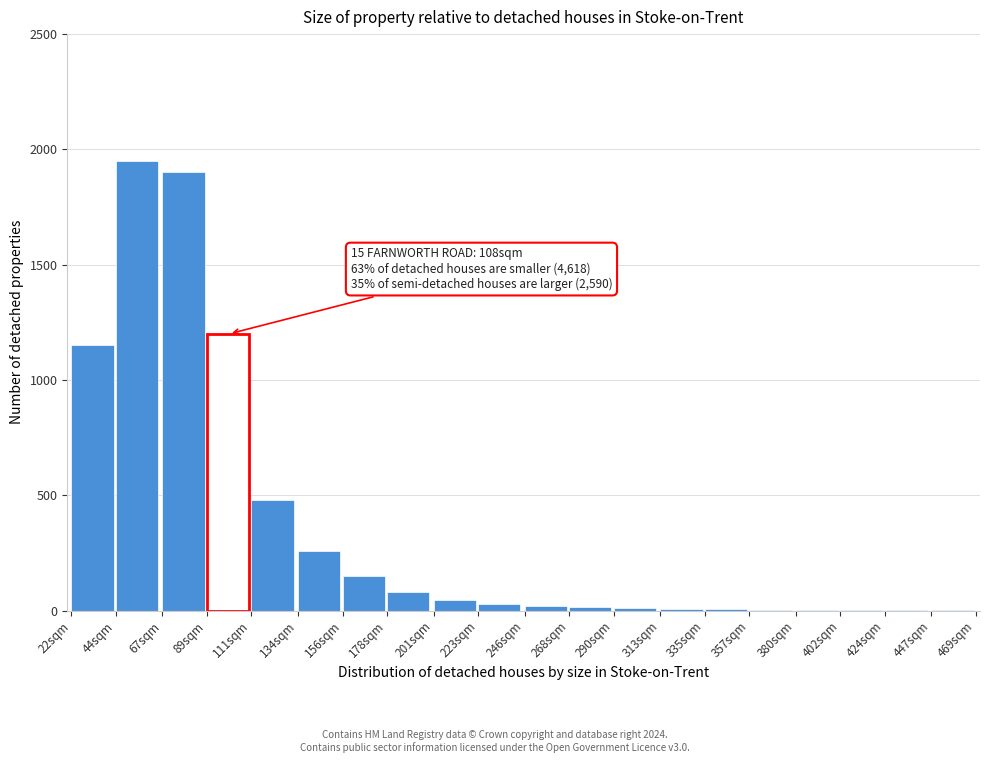

Is it true that the value at 67sqm is 1900?

True